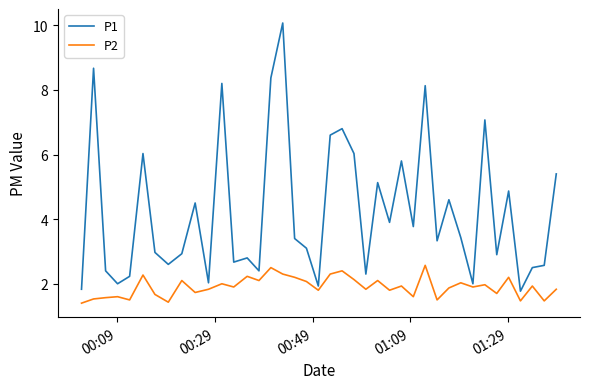

Which series has the largest range (max minus min)?

P1